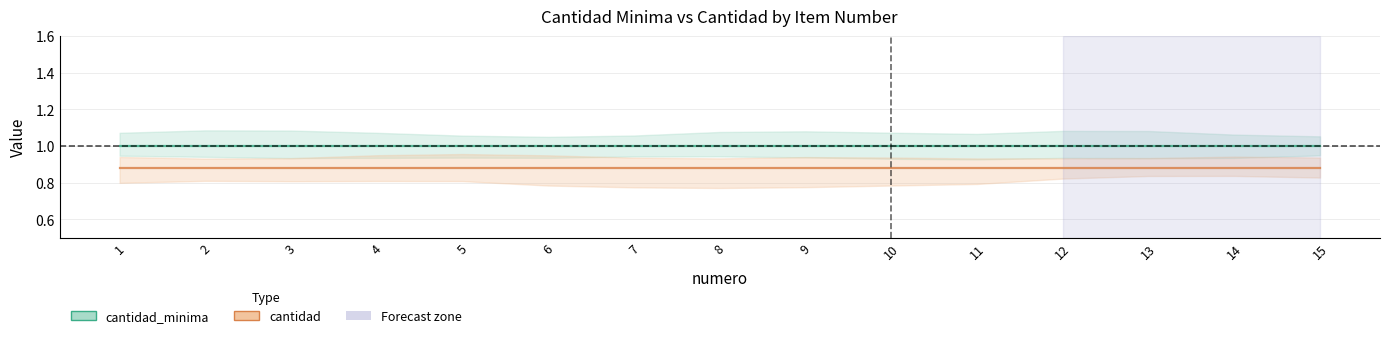

True or false: cantidad_minima and cantidad cross at least once.

False